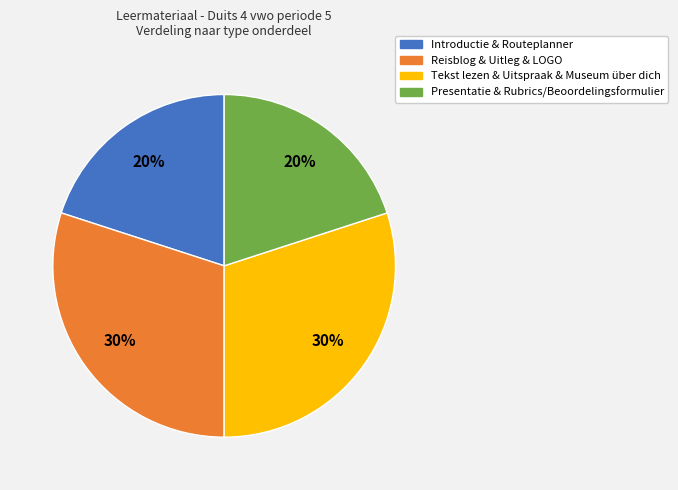

How many slices are in this pie chart?

4